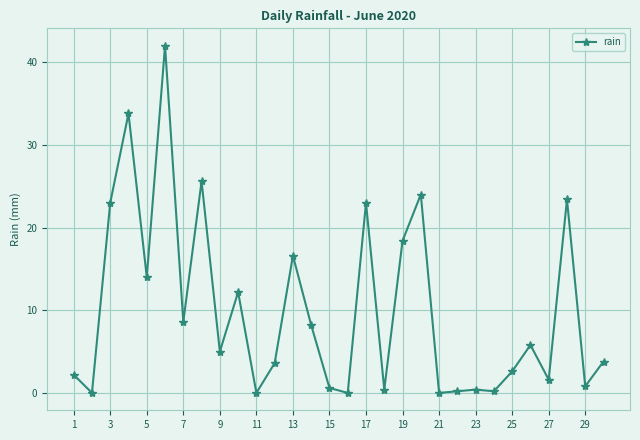

How many data points are less than 5?

15